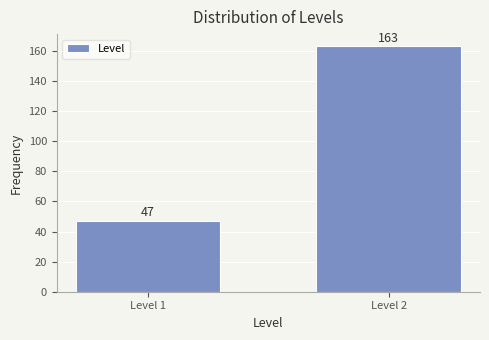

Reading left to right, list all the values displayed in this chart.

Level 1=47	Level 2=163